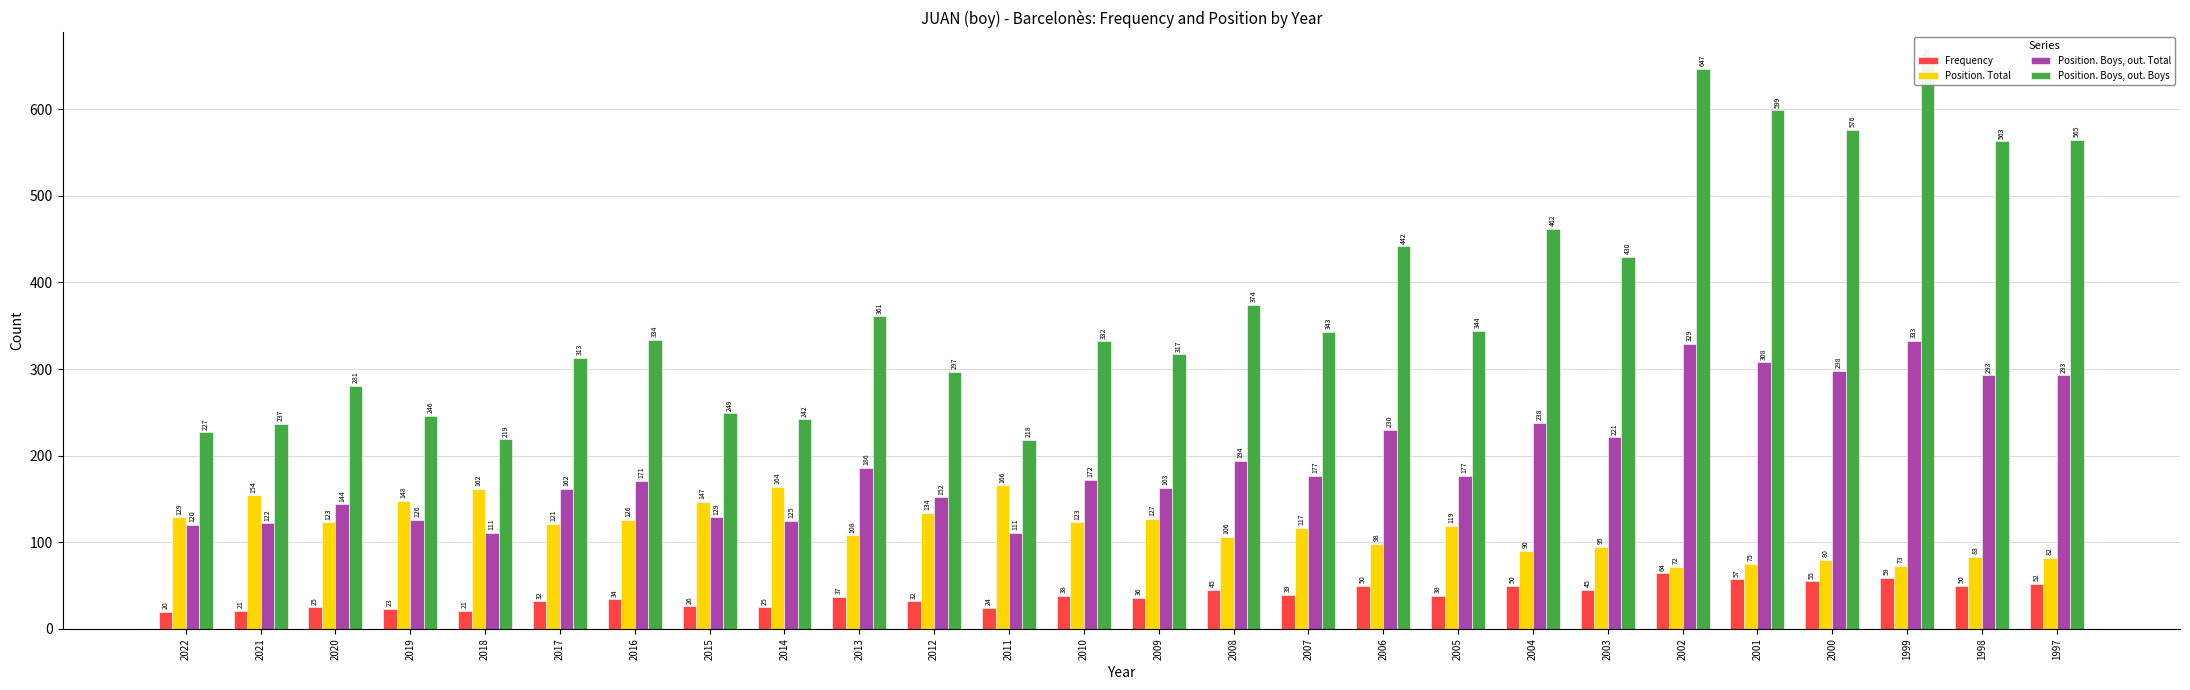

What is the sum of the Position. Boys, out. Boys values at 2013 and 2019?

607